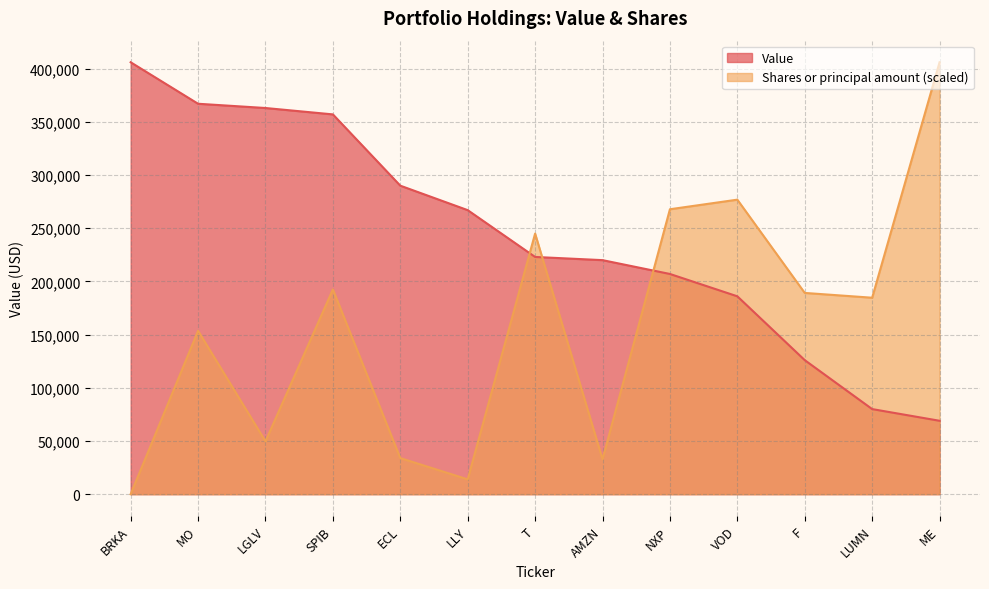

What is the sum of the Value values at AMZN and SPIB?

577000.0